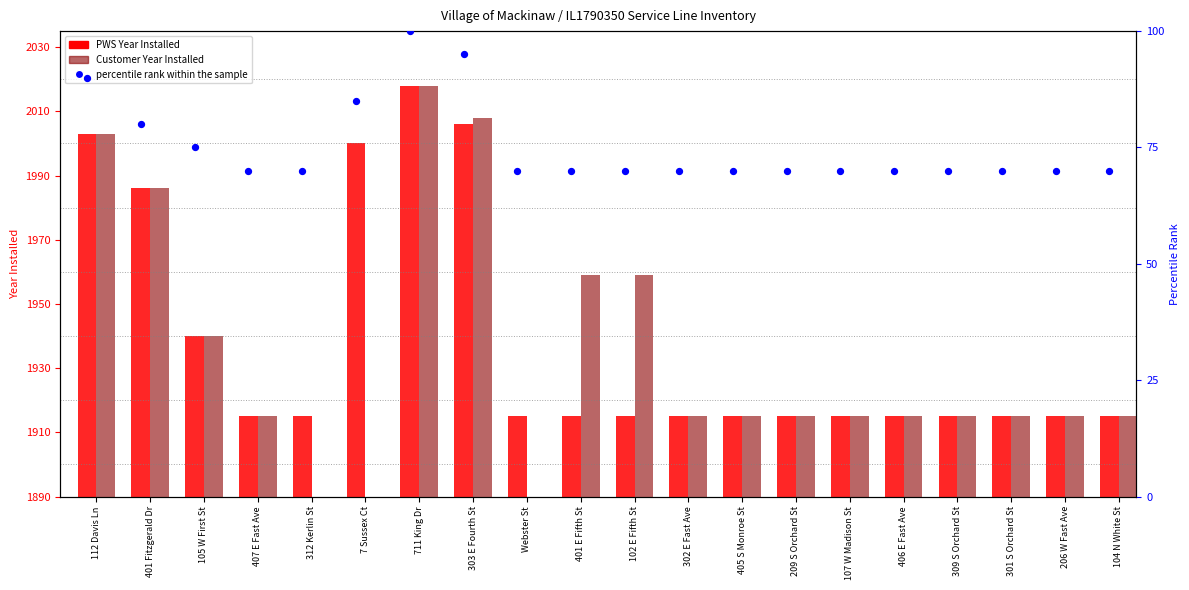

Which series contains the lowest Y value?

Customer Year Installed